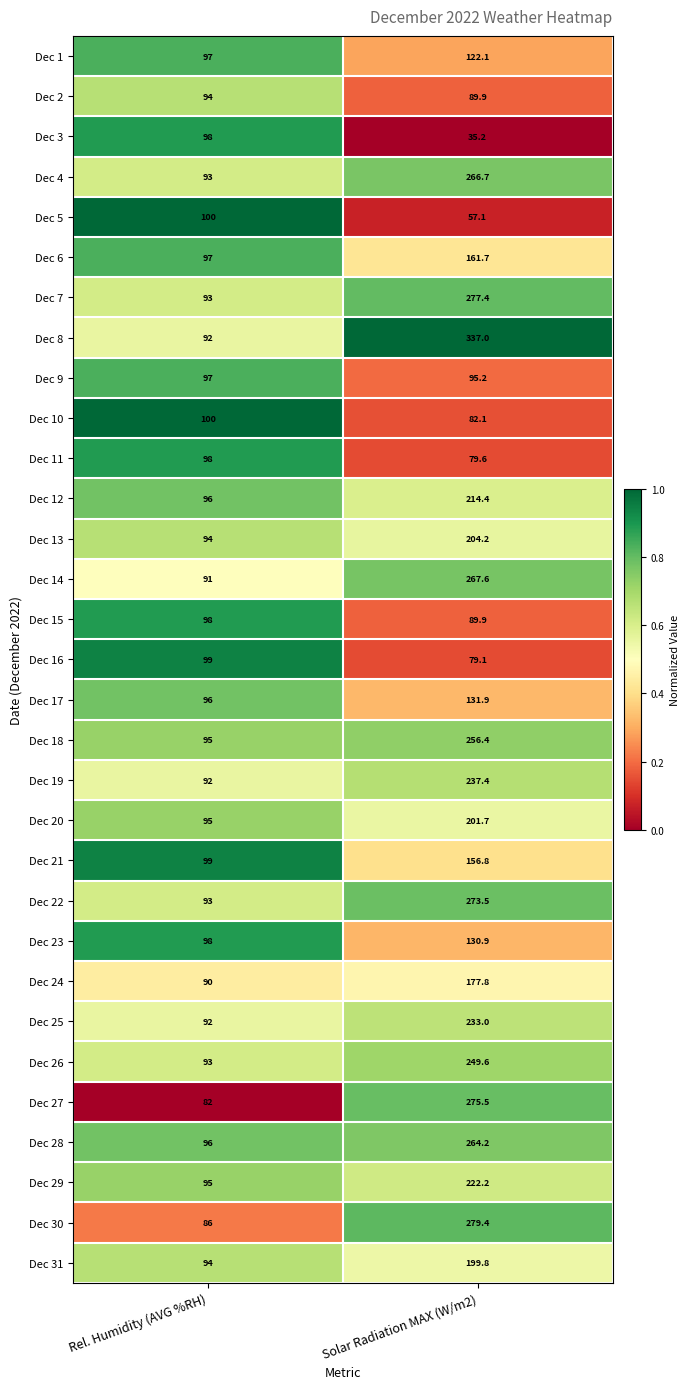

Is it true that Dec 11 equals 79.6 at Solar Radiation MAX (W/m2)?

True